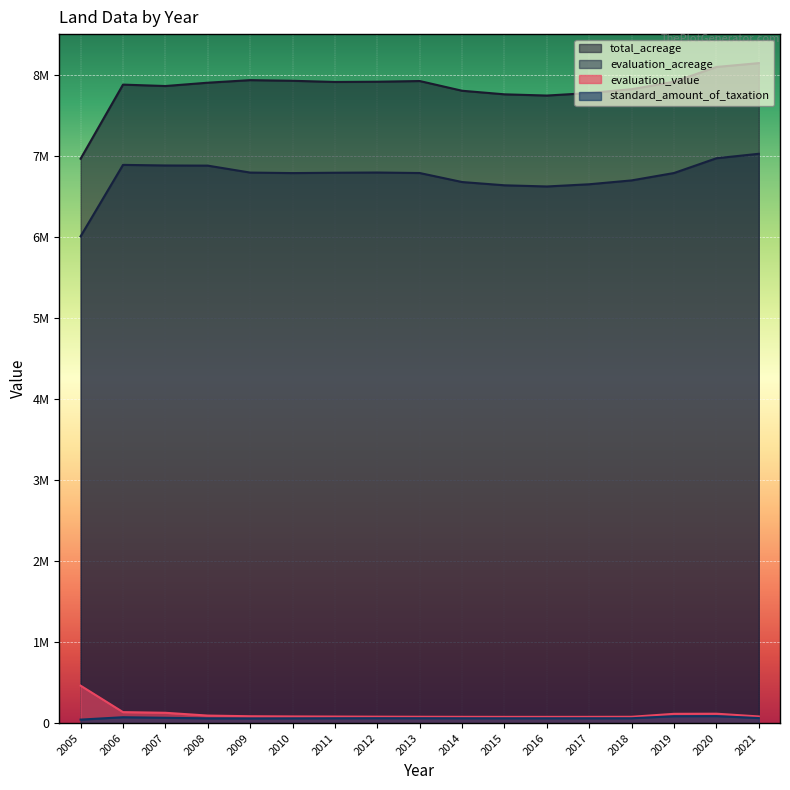

Reading left to right, transcribe all the data shown in this chart.

total_acreage: 6962834	7877054	7859663	7900563	7932266	7924297	7909546	7912525	7921247	7801274	7757219	7742186	7772921	7820574	7912206	8094638	8142234
evaluation_acreage: 6005467	6886898	6879558	6877592	6791922	6785629	6789993	6792595	6786323	6675317	6634986	6620535	6647739	6695401	6786499	6968602	7023830
evaluation_value: 462230	136155	127751	93489	85282	82937	81422	79932	78803	78030	77540	77449	77719	78591	114990	116498	82669
standard_amount_of_taxation: 43753	73023	66114	59349	58292	59323	60332	61111	60890	60364	59966	60057	60316	60445	85676	86993	62743